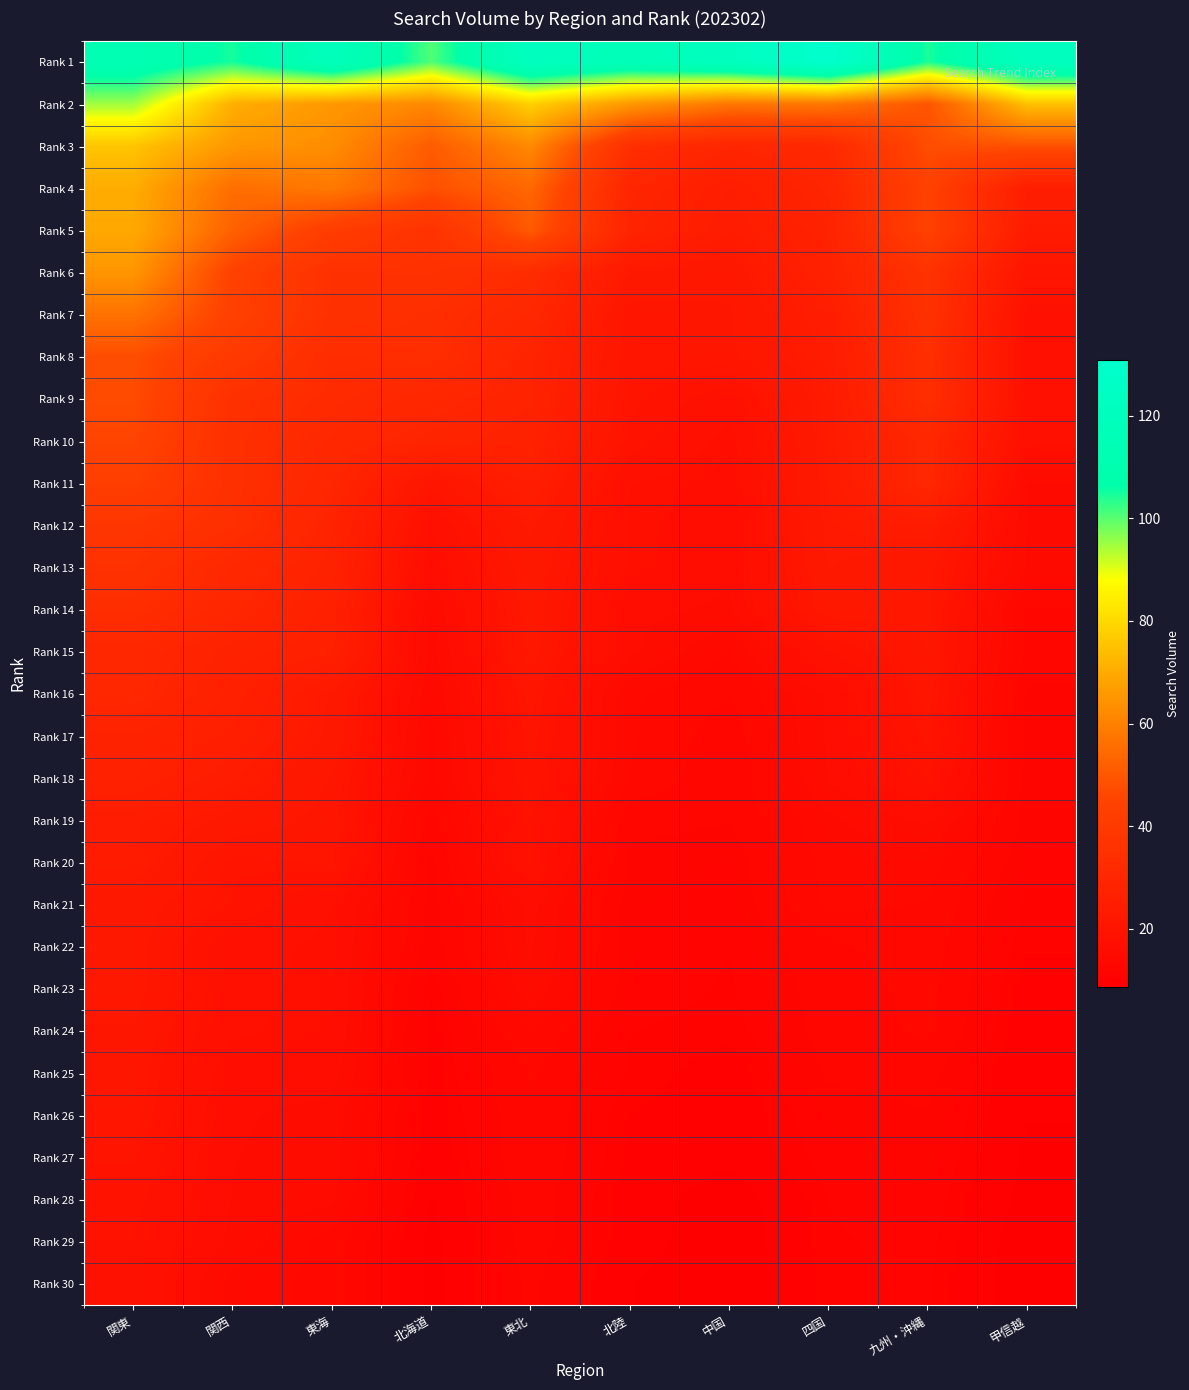

Which series has the widest spread of values?

Rank 3